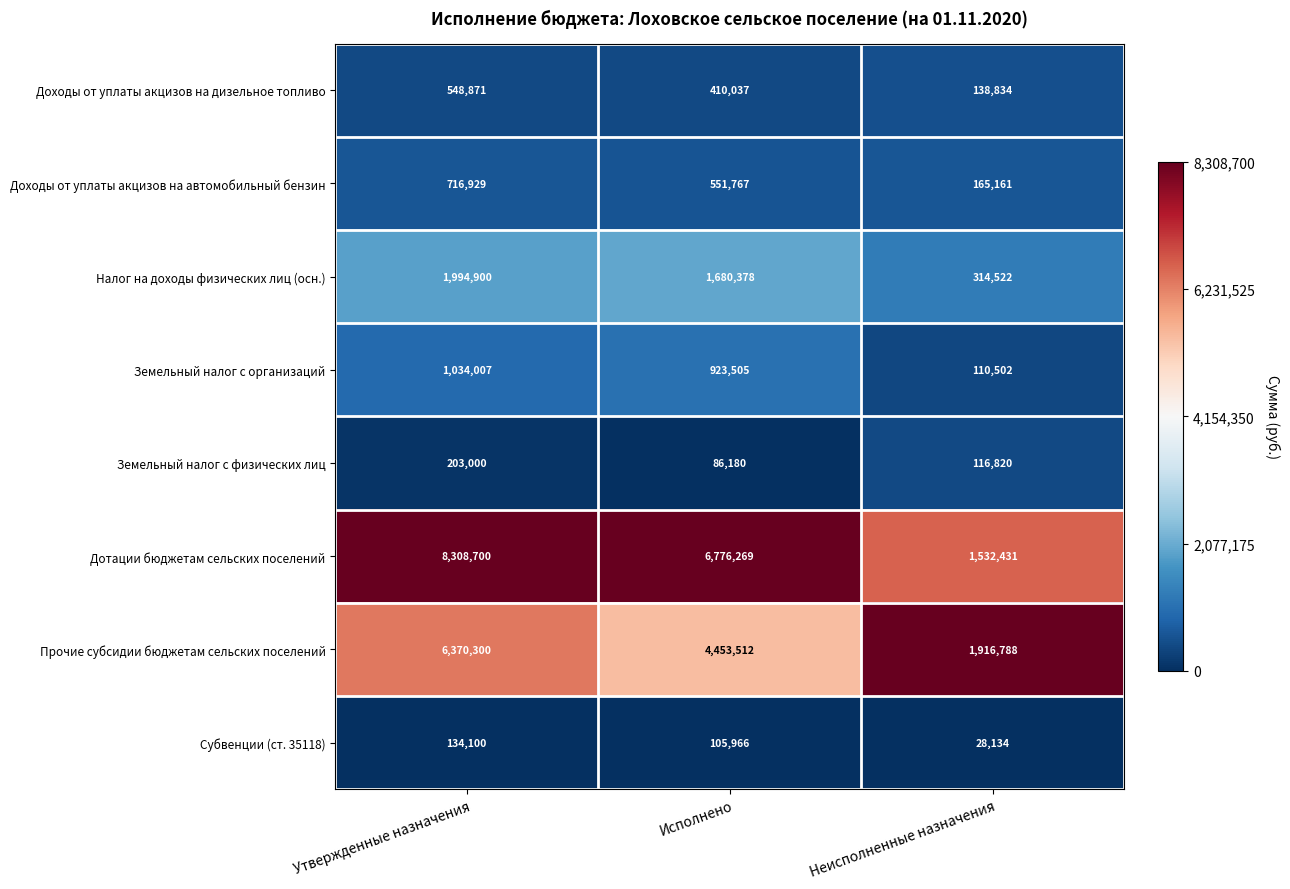

Reading left to right, transcribe all the data shown in this chart.

Доходы от уплаты акцизов на дизельное топливо: 548871	410037	138834
Доходы от уплаты акцизов на автомобильный бензин: 716929	551767	165161
Налог на доходы физических лиц (осн.): 1994900	1680378	314522
Земельный налог с организаций: 1034007	923505	110502
Земельный налог с физических лиц: 203000	86180	116820
Дотации бюджетам сельских поселений: 8308700	6776269	1532431
Прочие субсидии бюджетам сельских поселений: 6370300	4453512	1916788
Субвенции (ст. 35118): 134100	105966	28134